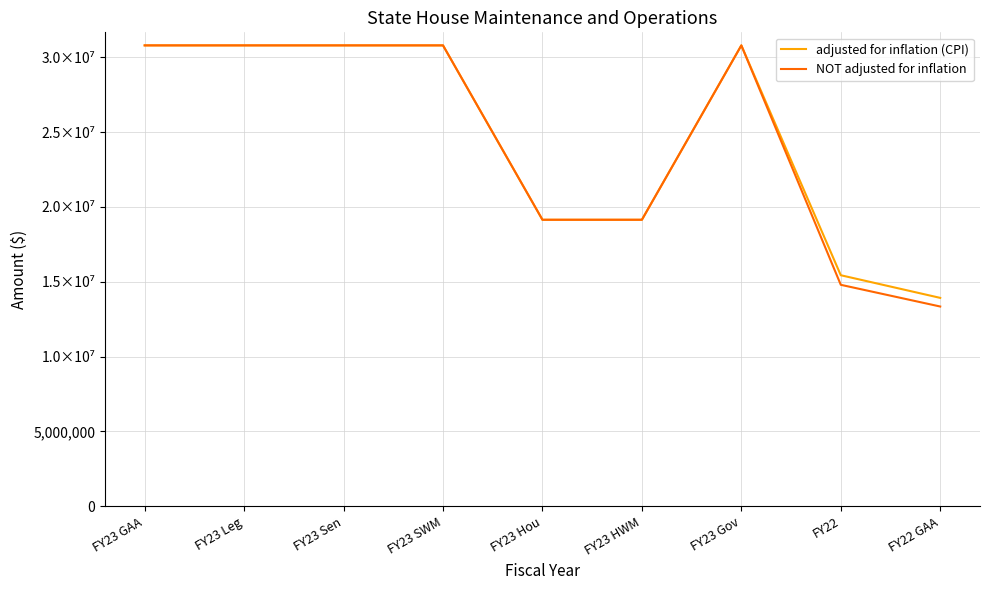

What are all the series names shown in the legend?

adjusted for inflation (CPI), NOT adjusted for inflation